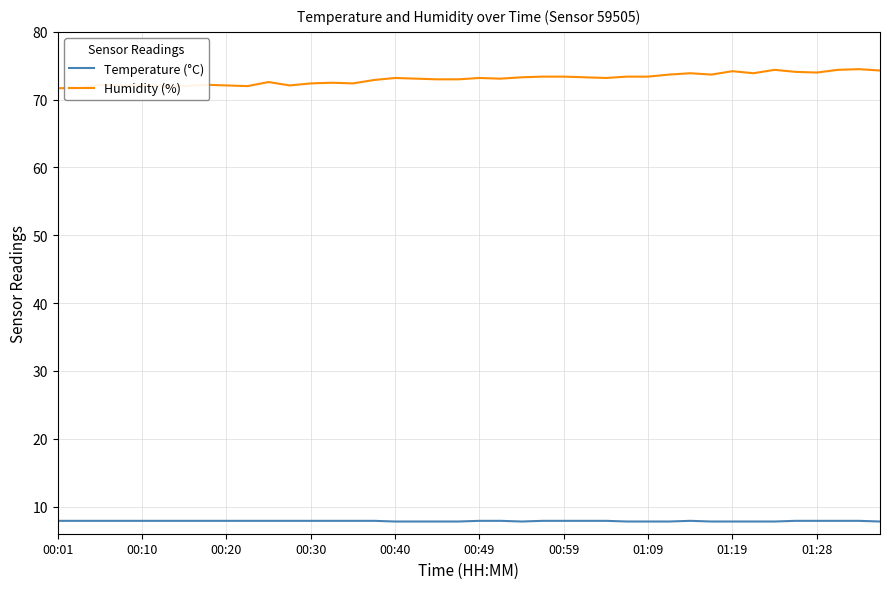

How many lines are shown in the chart?

2